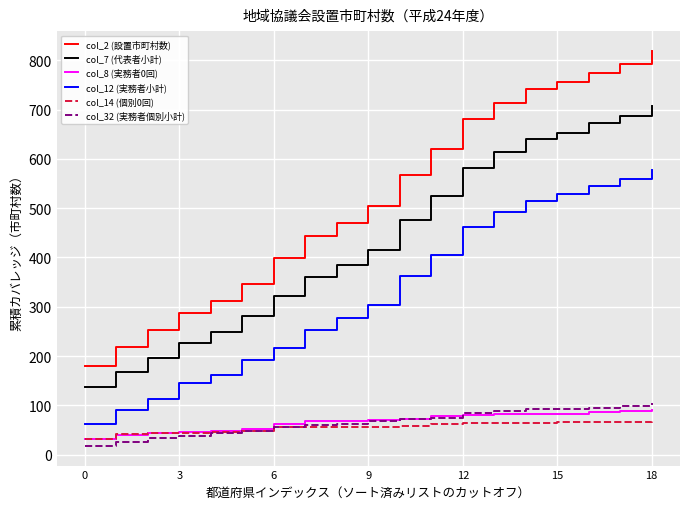

Is this an area chart (filled region under the line)?

No